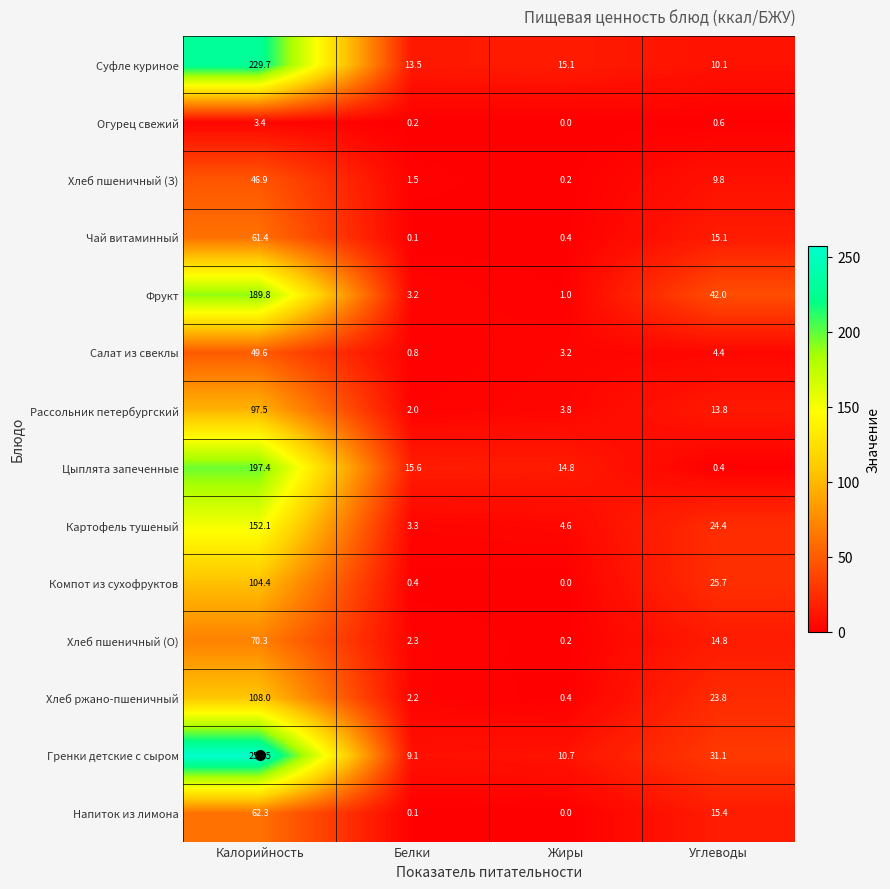

Between Калорийность and Белки, which series saw the biggest shift?

Гренки детские с сыром